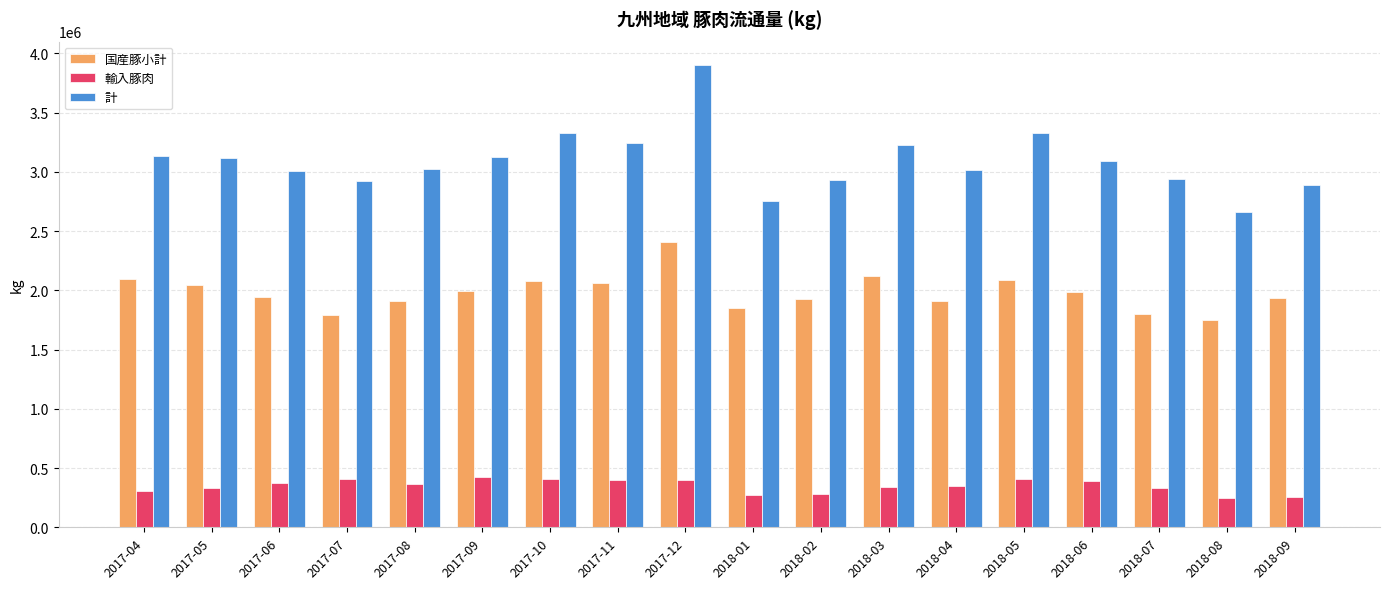

What is the sum of all 輸入豚肉 values?

6308866